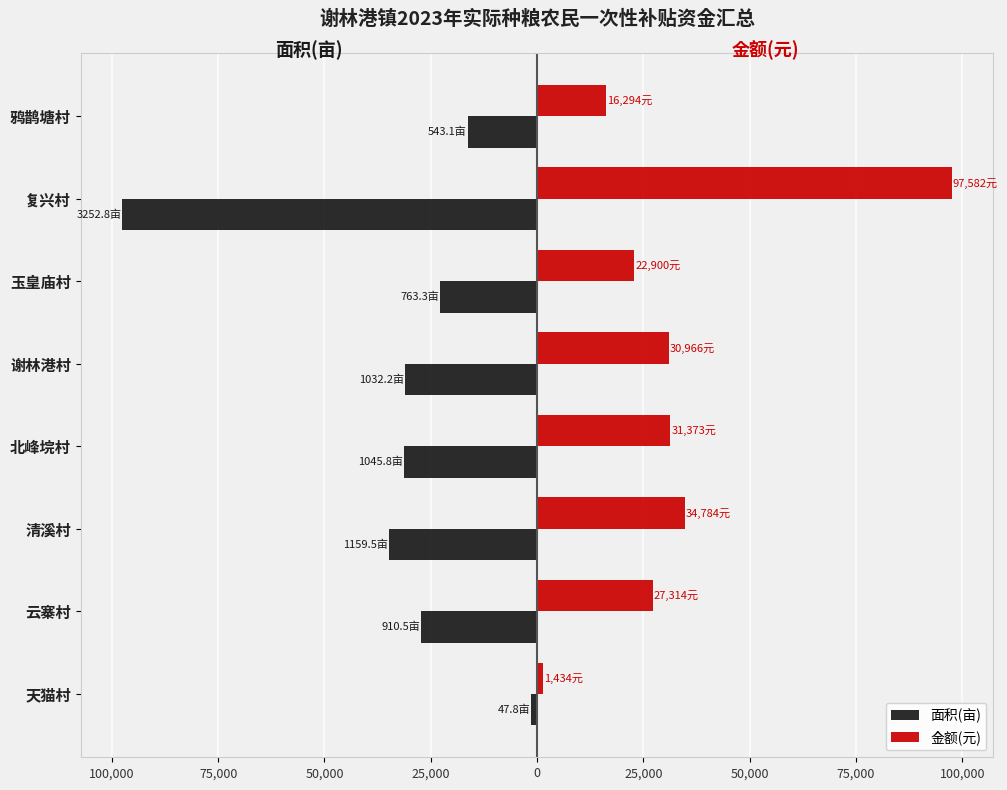

What are all the series names shown in the legend?

面积(亩), 金额(元)